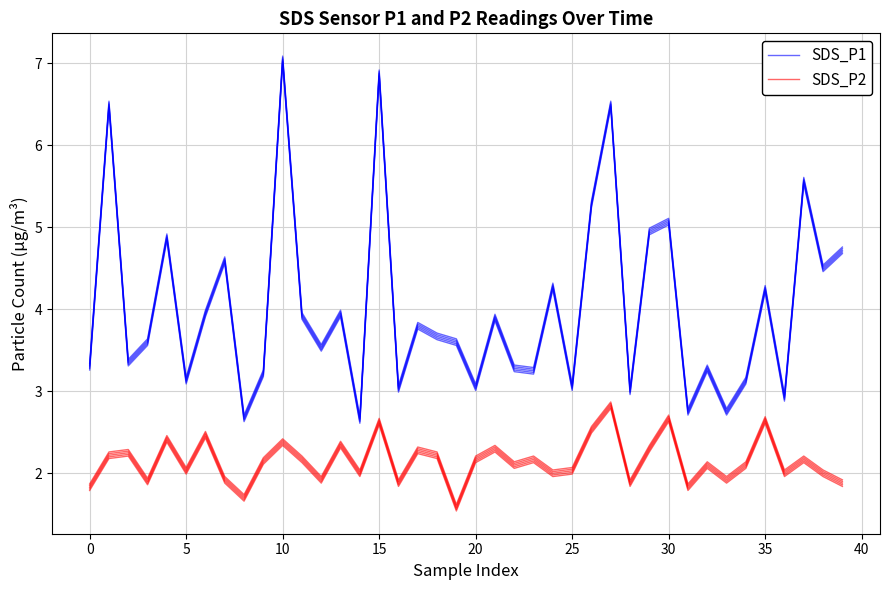

What is the sum of the SDS_P1 values at 22 and 24?

7.6